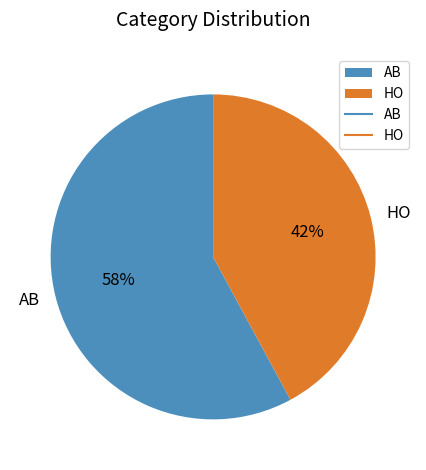

To the nearest percent, what is the difference between the largest and smallest slice percentages?

16%